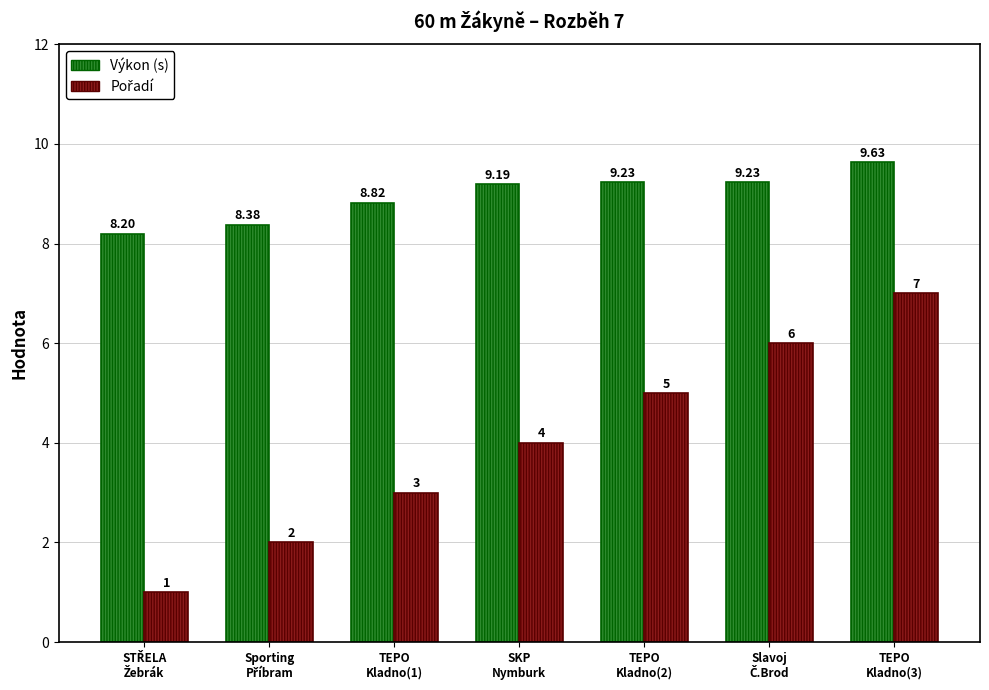

At how many categories does at least one series exceed 2?

7